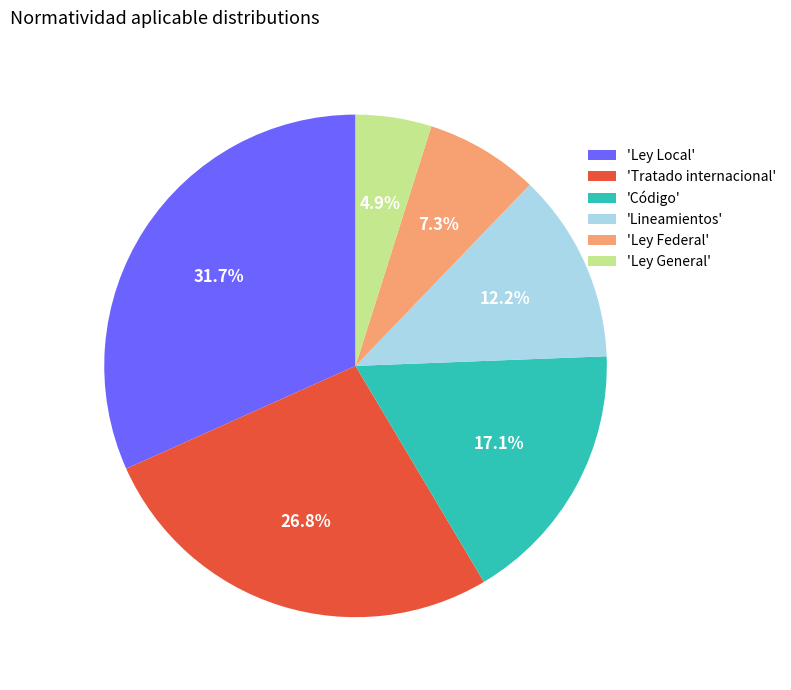

Rank the categories by value from lowest to highest.

'Ley General', 'Ley Federal', 'Lineamientos', 'Código', 'Tratado internacional', 'Ley Local'